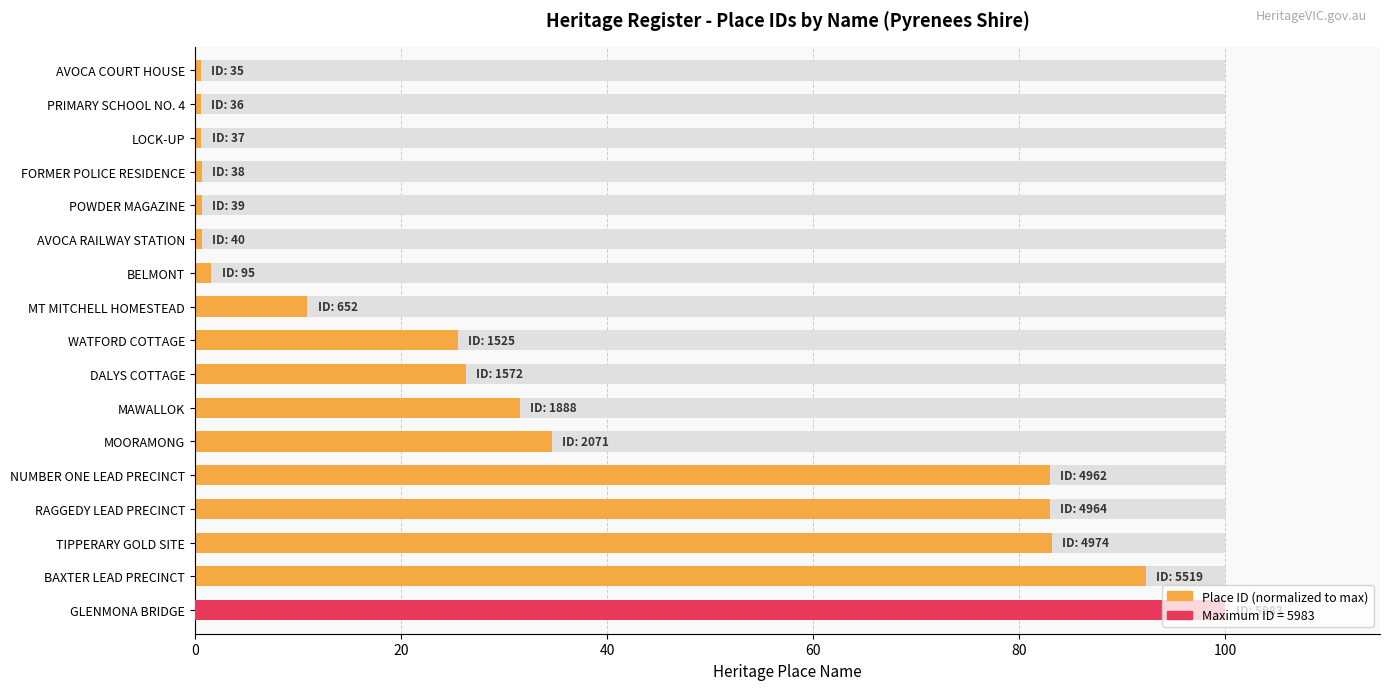

What is the ratio of the value at NUMBER ONE LEAD PRECINCT to the value at WATFORD COTTAGE?

3.3